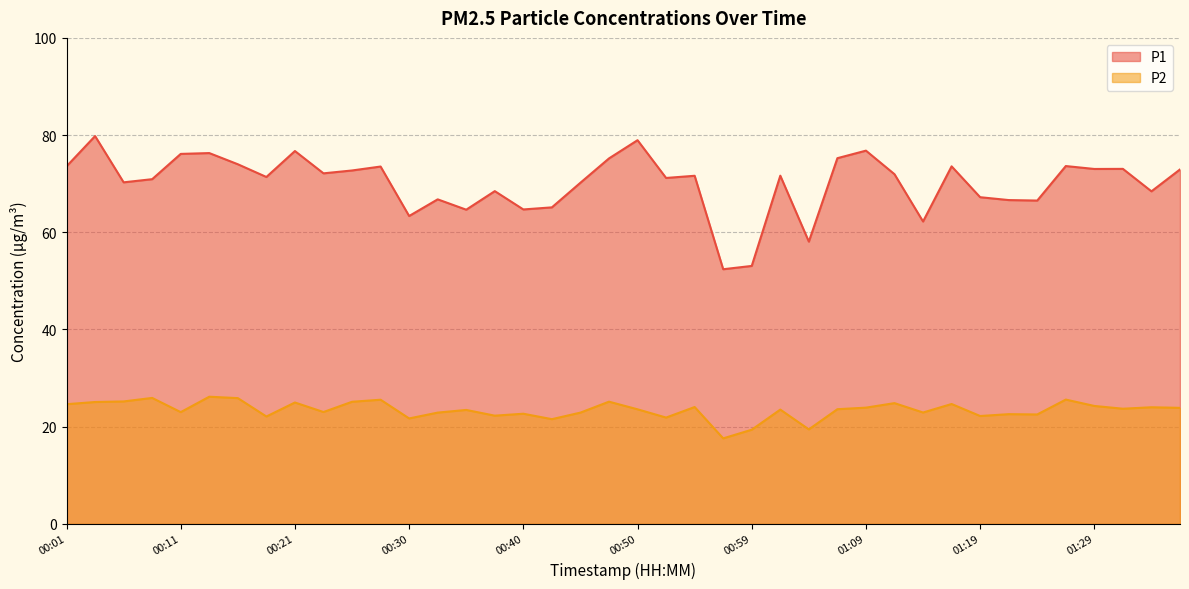

The value of P1 at 01:29 is 115.2. True or false?

False